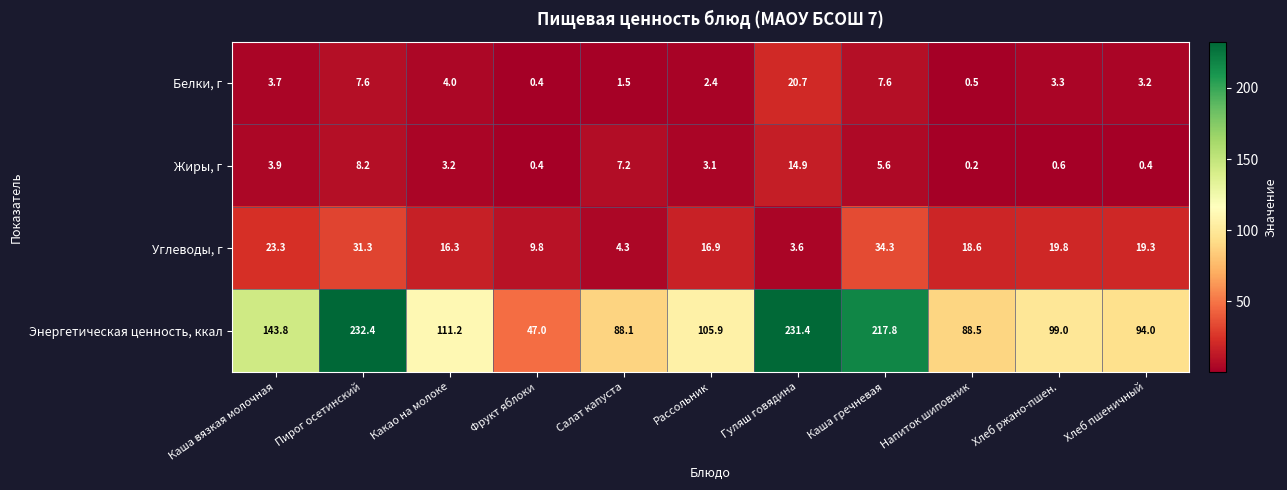

Rank the series by their maximum value, from lowest to highest.

Жиры, г, Белки, г, Углеводы, г, Энергетическая ценность, ккал